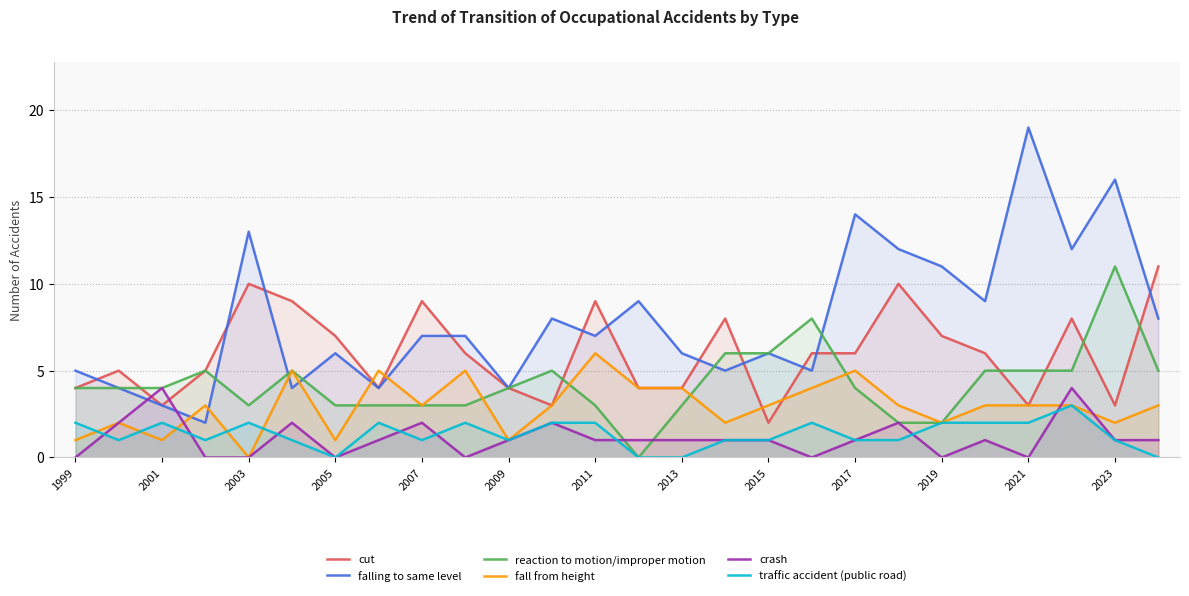

True or false: crash has a value of 3 at 2005.

False